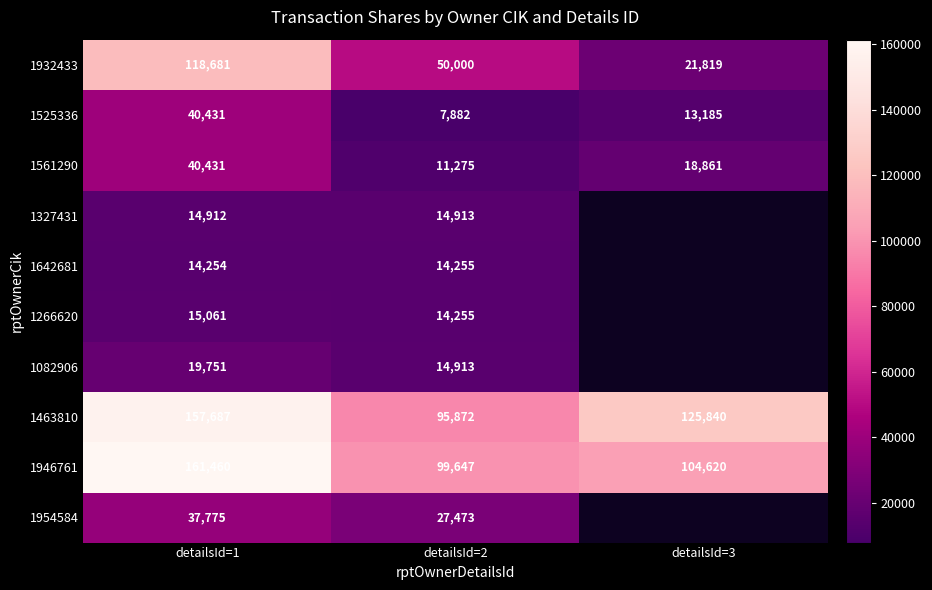

What is the difference between the maximum and second lowest values in the 1463810 series?

31847